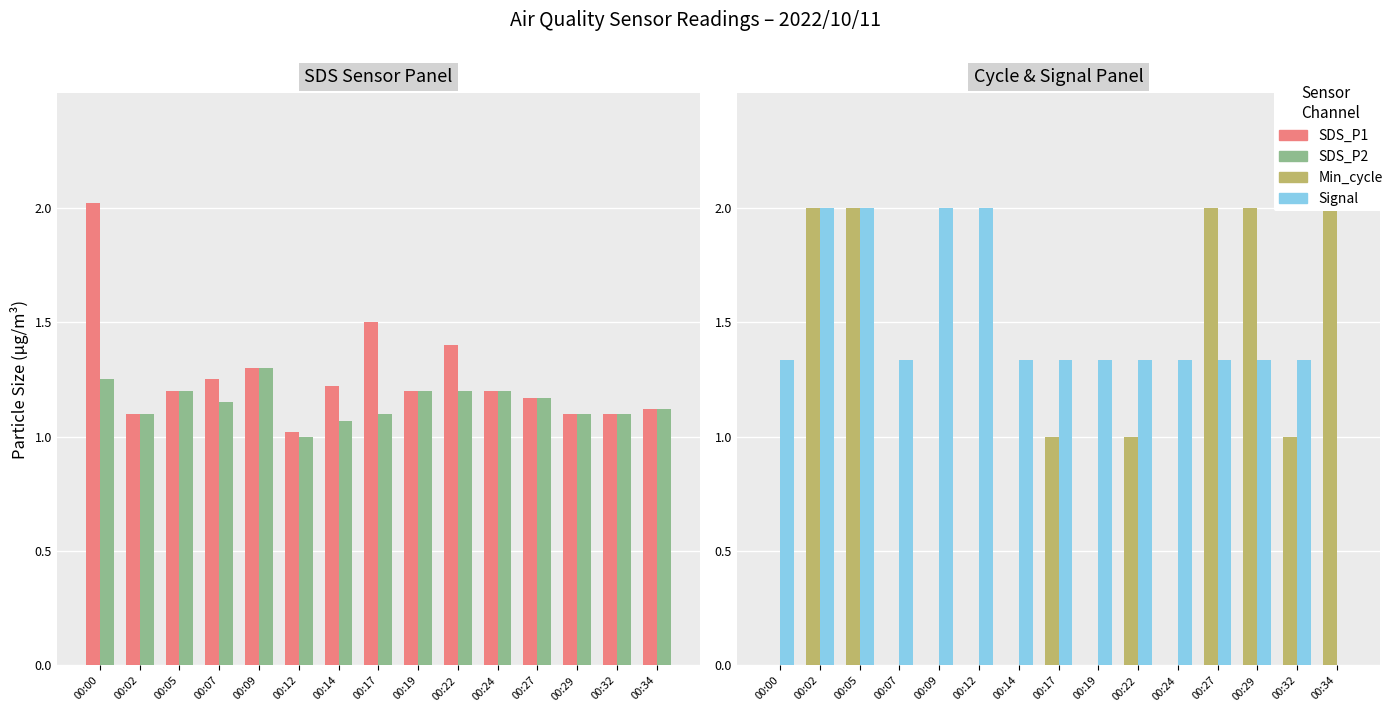

Reading left to right, transcribe all the data shown in this chart.

SDS_P1: 2.0	1.1	1.2	1.2	1.3	1.0	1.2	1.5	1.2	1.4	1.2	1.2	1.1	1.1	1.1
SDS_P2: 1.2	1.1	1.2	1.1	1.3	1.0	1.1	1.1	1.2	1.2	1.2	1.2	1.1	1.1	1.1
Min_cycle: 0.0	2.0	2.0	0.0	0.0	0.0	0.0	1.0	0.0	1.0	0.0	2.0	2.0	1.0	2.0
Signal: 1.3	2.0	2.0	1.3	2.0	2.0	1.3	1.3	1.3	1.3	1.3	1.3	1.3	1.3	0.0